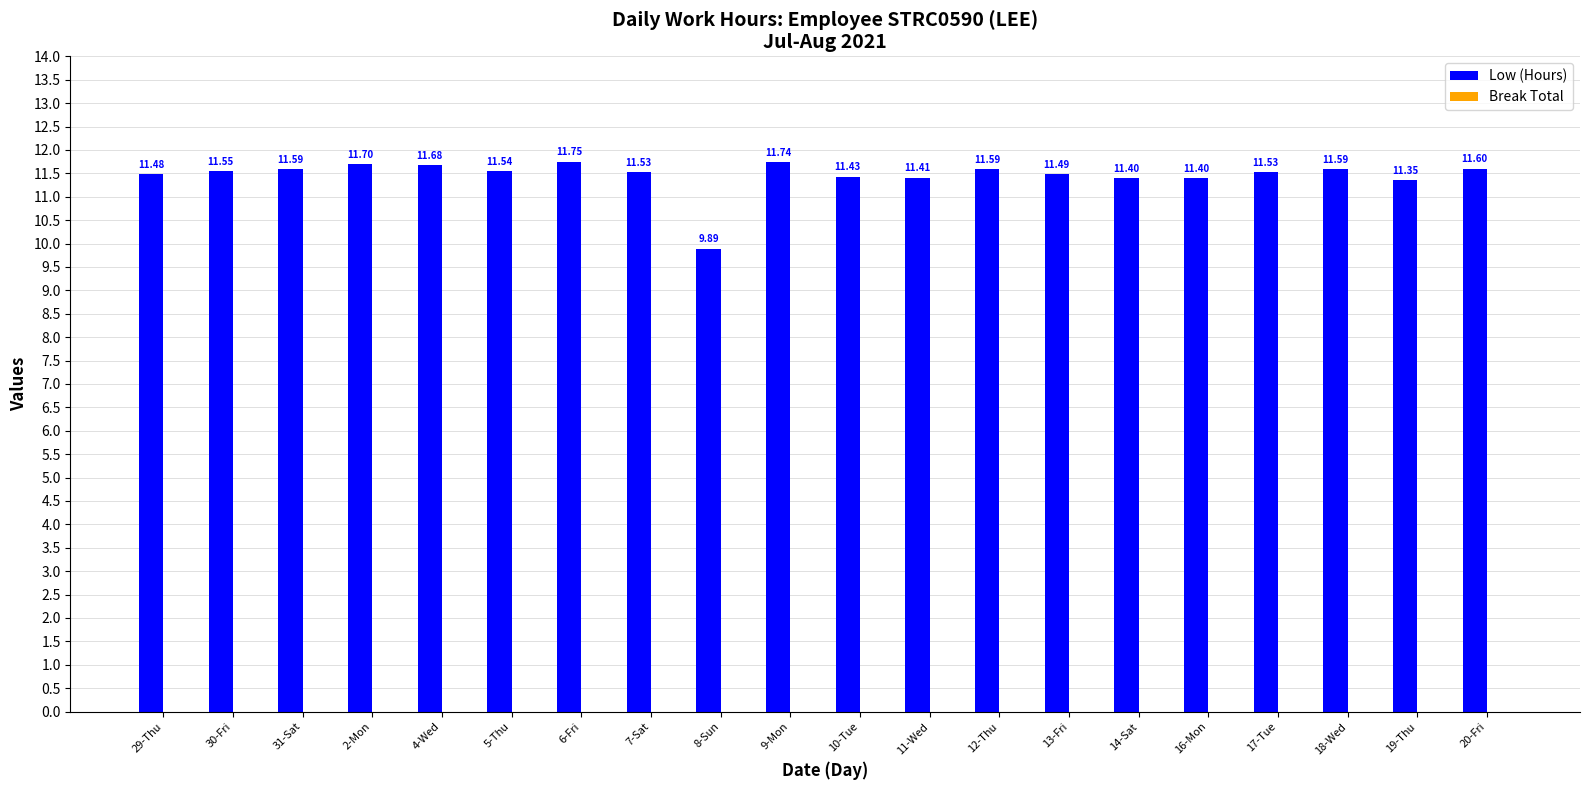

What is the change in value from 30-Fri to 4-Wed?

+0.1